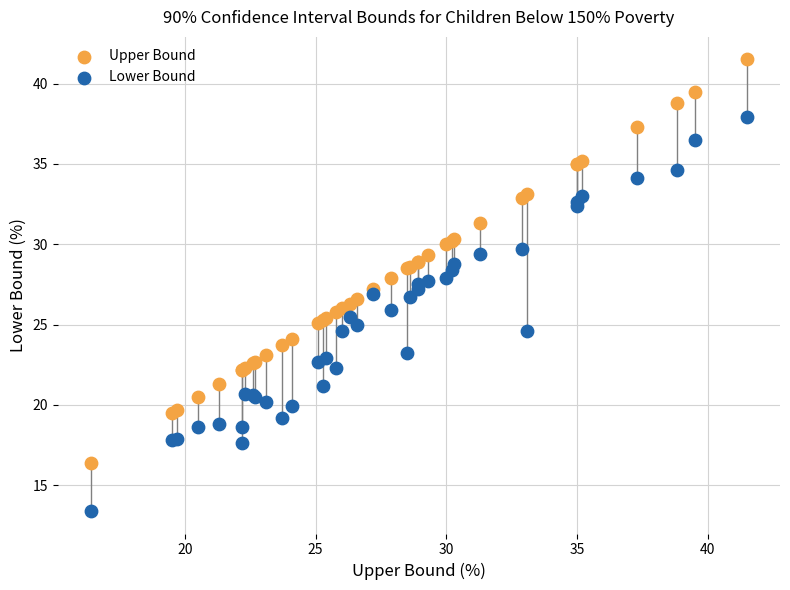

Which series reaches the minimum Y coordinate?

Lower Bound